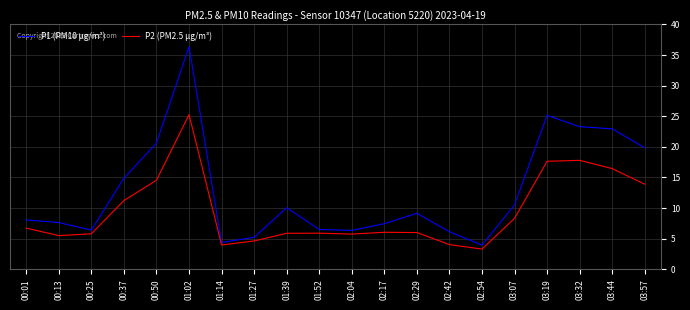

What position from the right is 00:25?

18